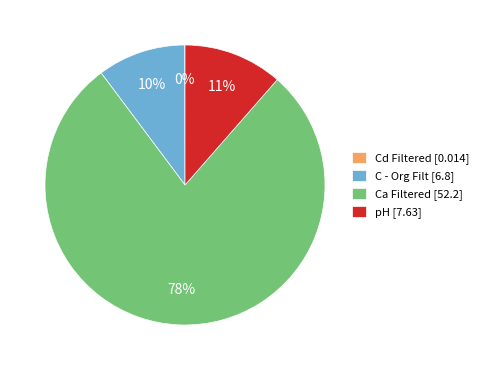

Is there a majority slice in this chart?

Yes